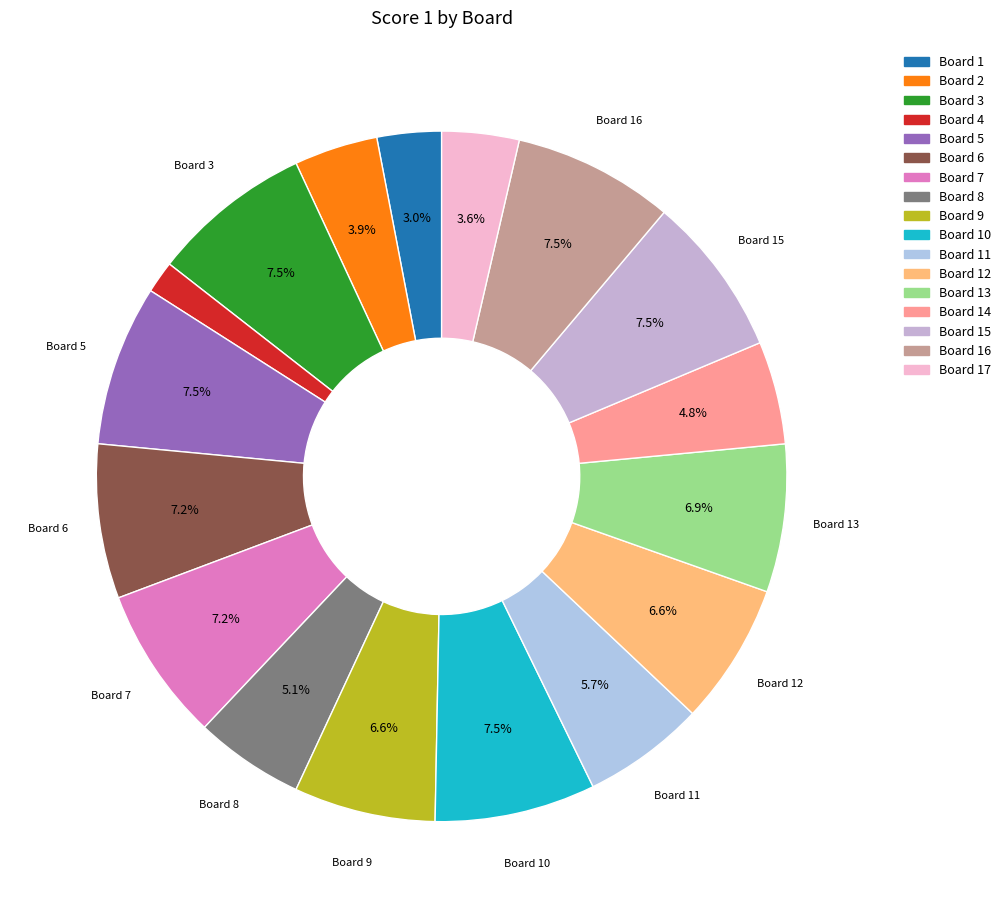

Is it true that Board 8 is 1% of the pie?

False